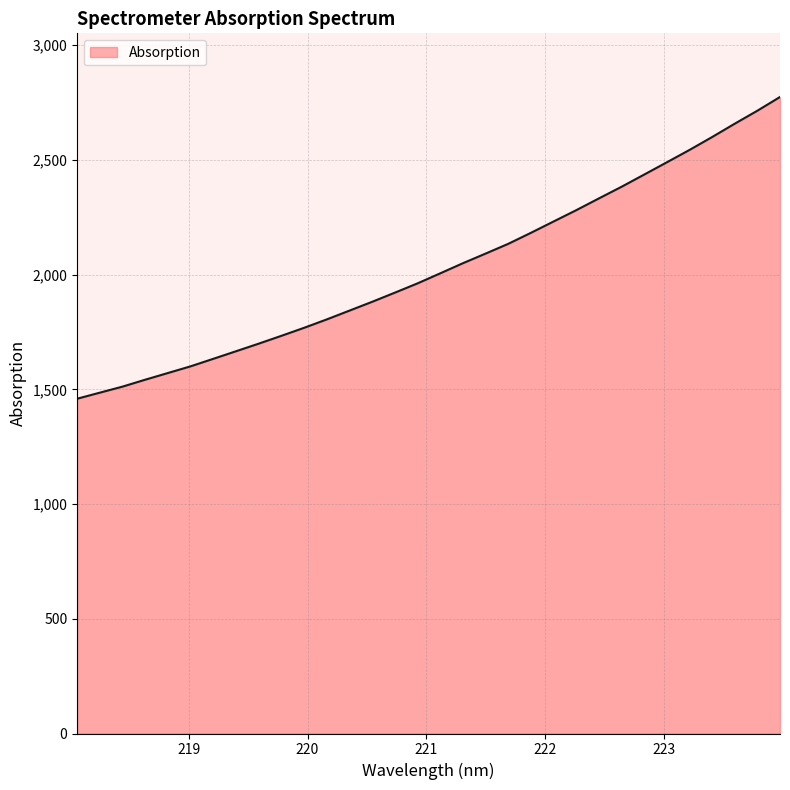

What is the greatest value displayed?

2774.4